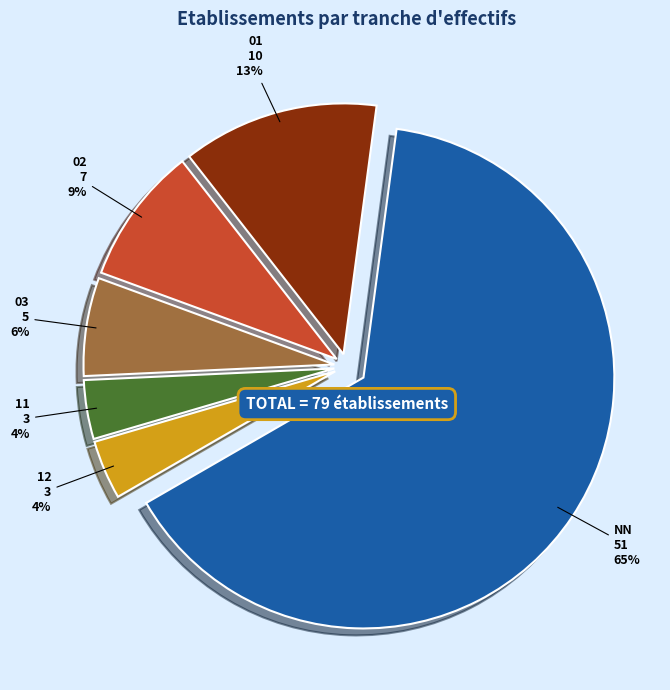

Which category has the biggest portion of the pie?

NN